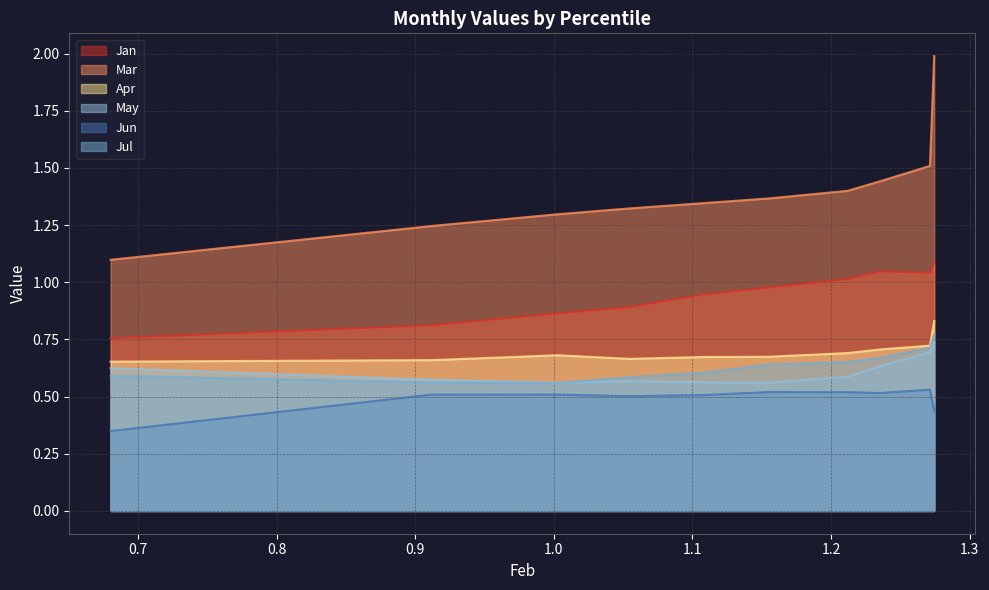

Rank the series at pct15 from highest to lowest value.

Mar, Jan, Apr, May, Jul, Jun